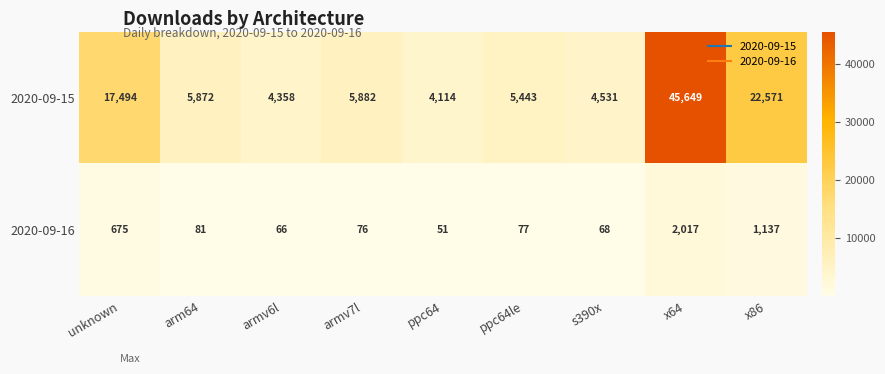

Reading right to left, transcribe all the data shown in this chart.

2020-09-15: x86=22571	x64=45649	s390x=4531	ppc64le=5443	ppc64=4114	armv7l=5882	armv6l=4358	arm64=5872	unknown=17494
2020-09-16: x86=1137	x64=2017	s390x=68	ppc64le=77	ppc64=51	armv7l=76	armv6l=66	arm64=81	unknown=675